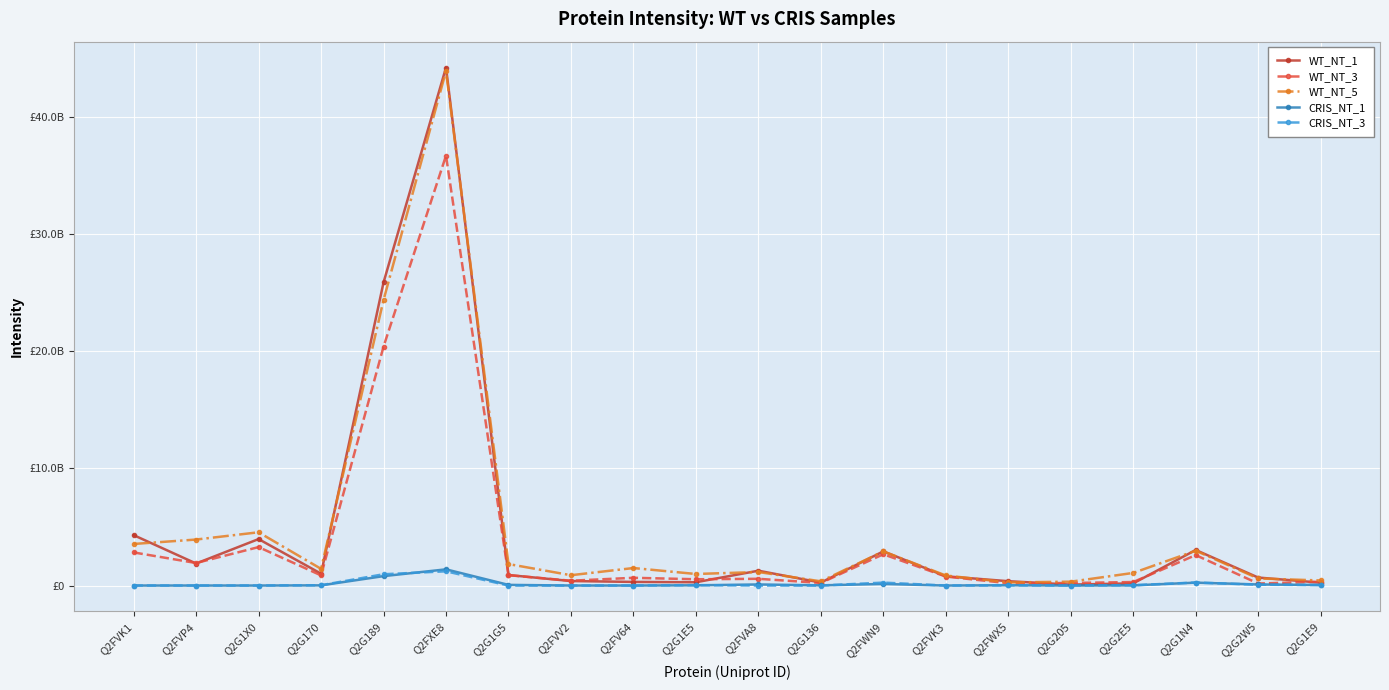

What are all the series names shown in the legend?

WT_NT_1, WT_NT_3, WT_NT_5, CRIS_NT_1, CRIS_NT_3